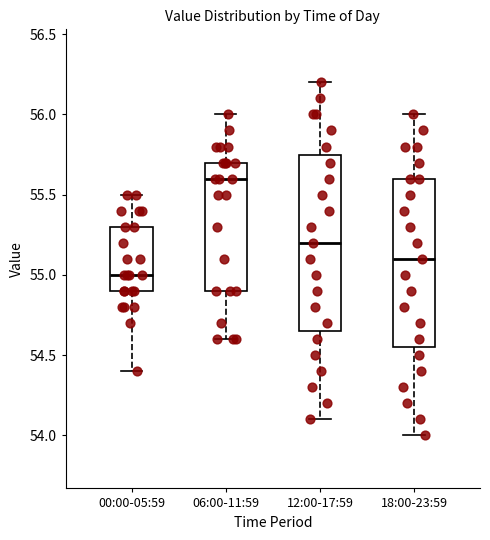

Which box's median line is the lowest?

00:00-05:59